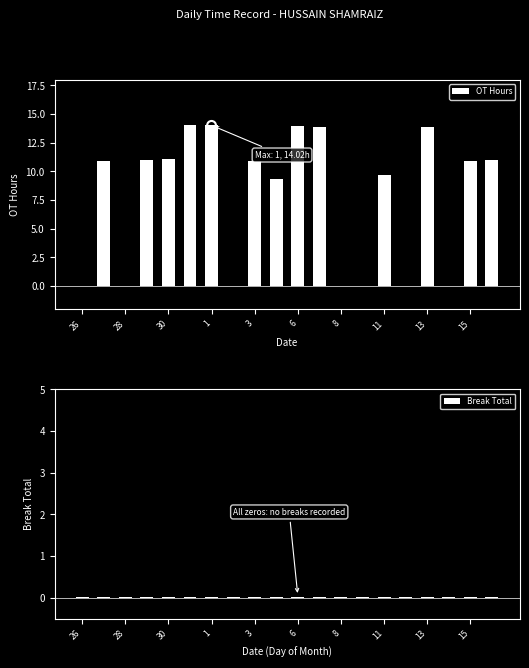

What is the maximum value for OT Hours?

14.0